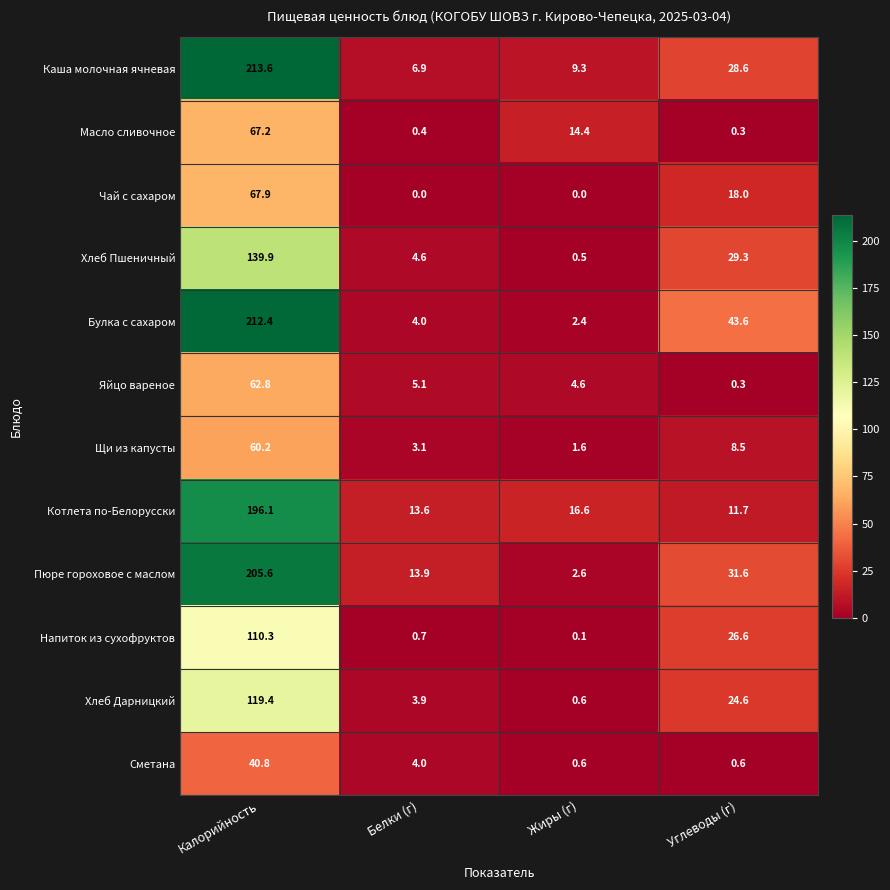

Which label corresponds to the largest value in the chart?

Калорийность